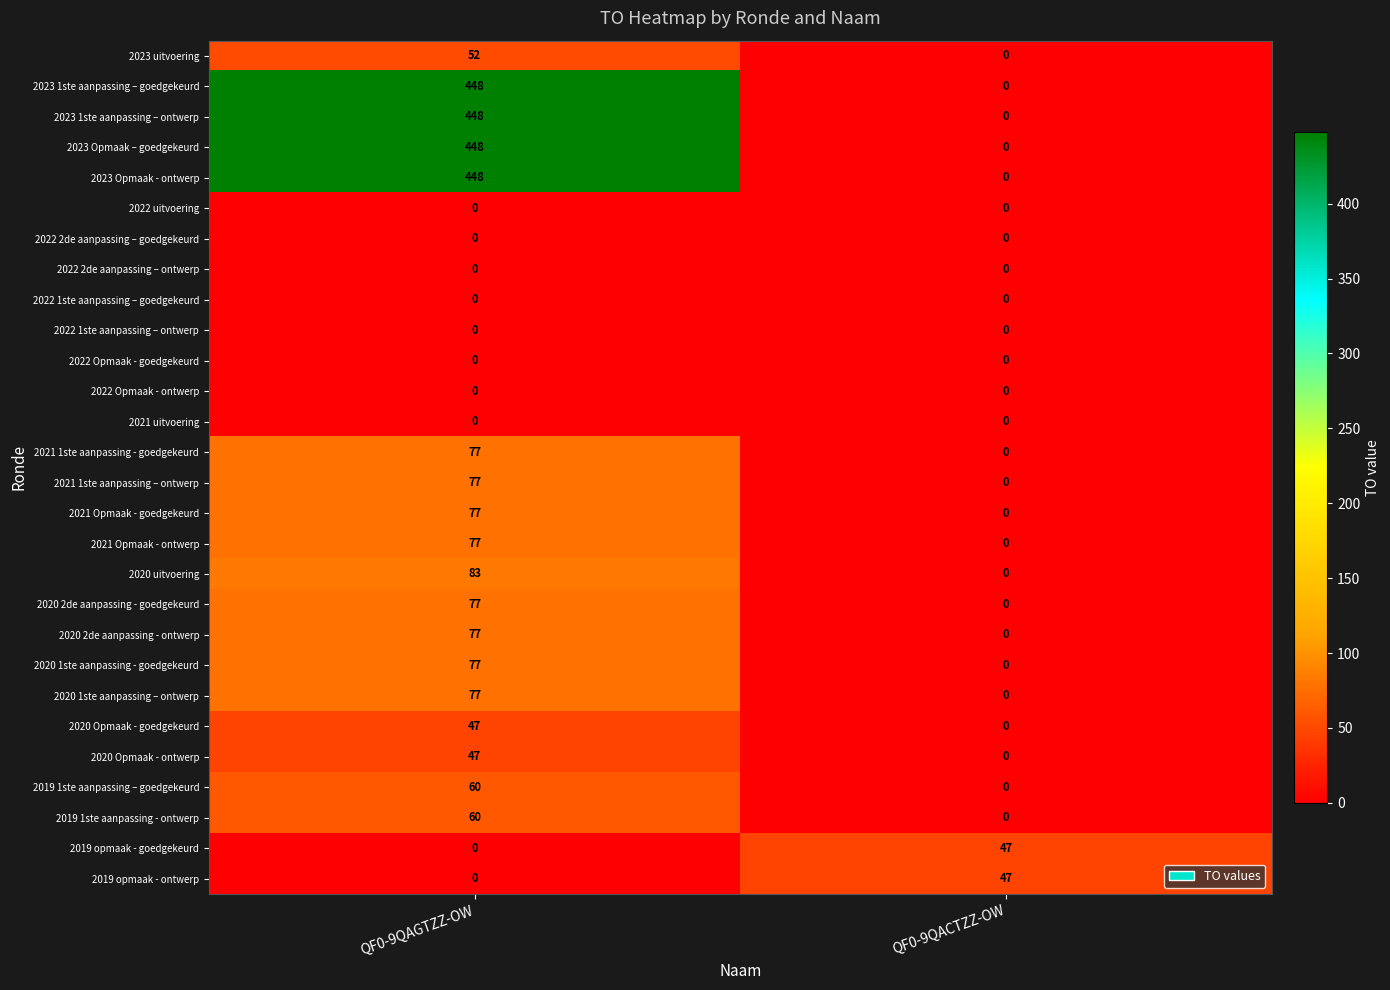

What is the highest value of the 2021 1ste aanpassing - goedgekeurd series?

77